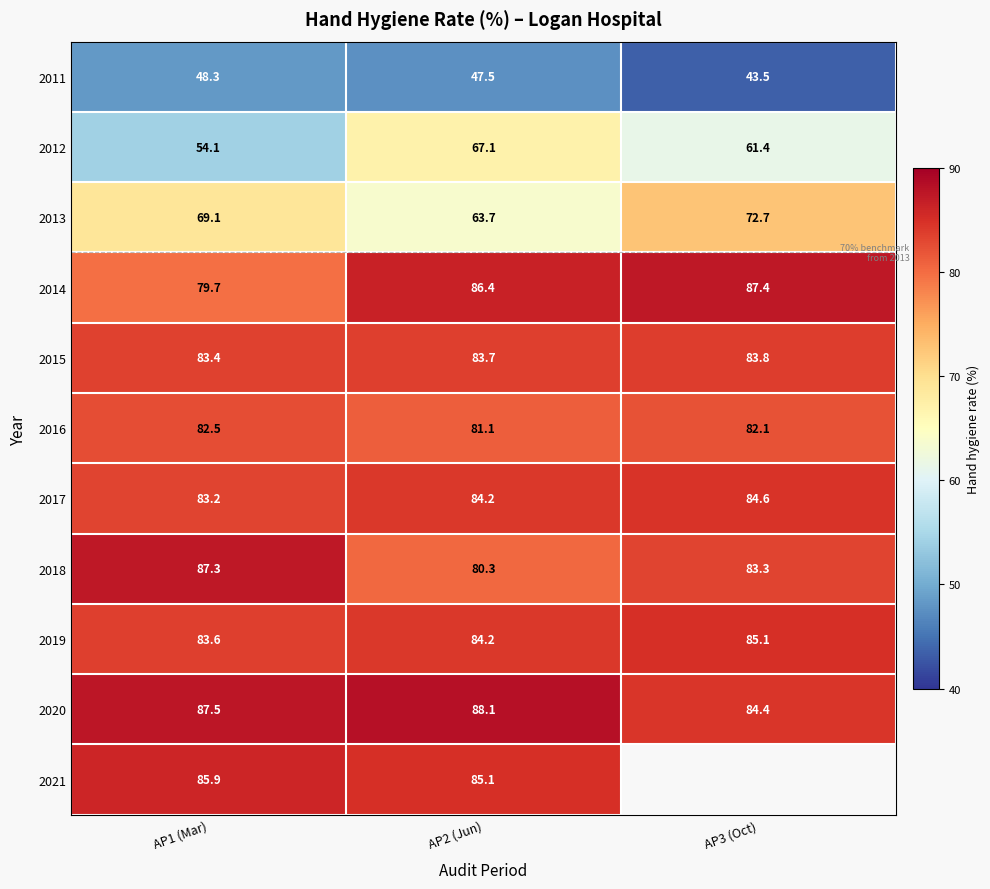

How many series are shown in this chart?

11